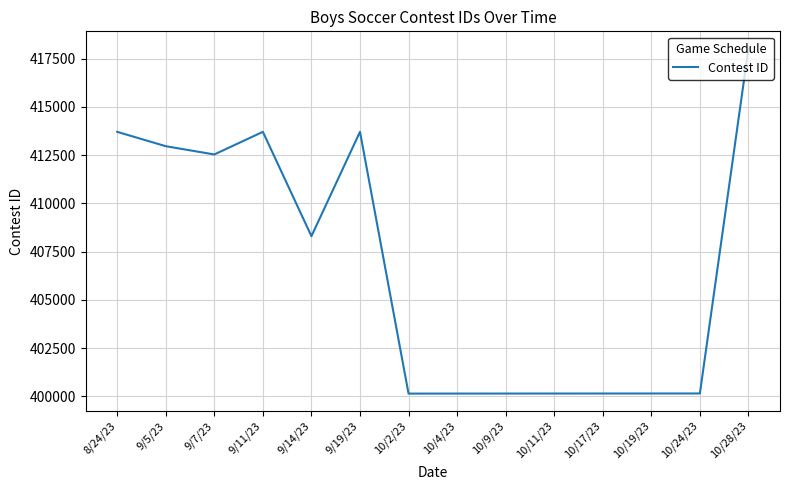

Where is the first local maximum?

9/11/23